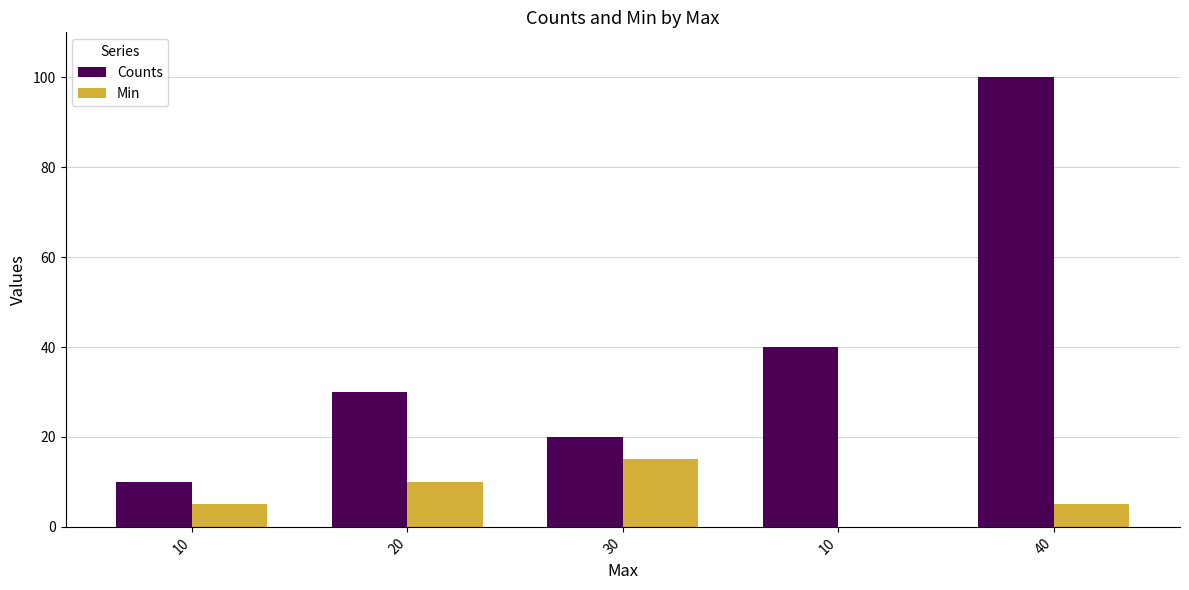

The value of Counts at 30 is 20. True or false?

True